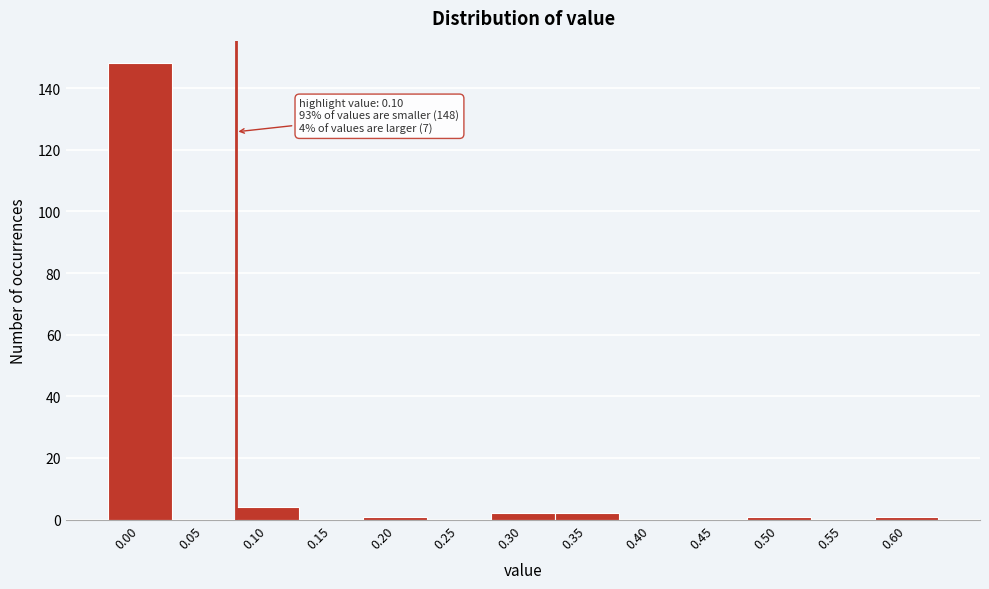

Reading right to left, extract all data points from this chart.

0.60=1	0.55=0	0.50=1	0.45=0	0.40=0	0.35=2	0.30=2	0.25=0	0.20=1	0.15=0	0.10=4	0.05=0	0.00=148